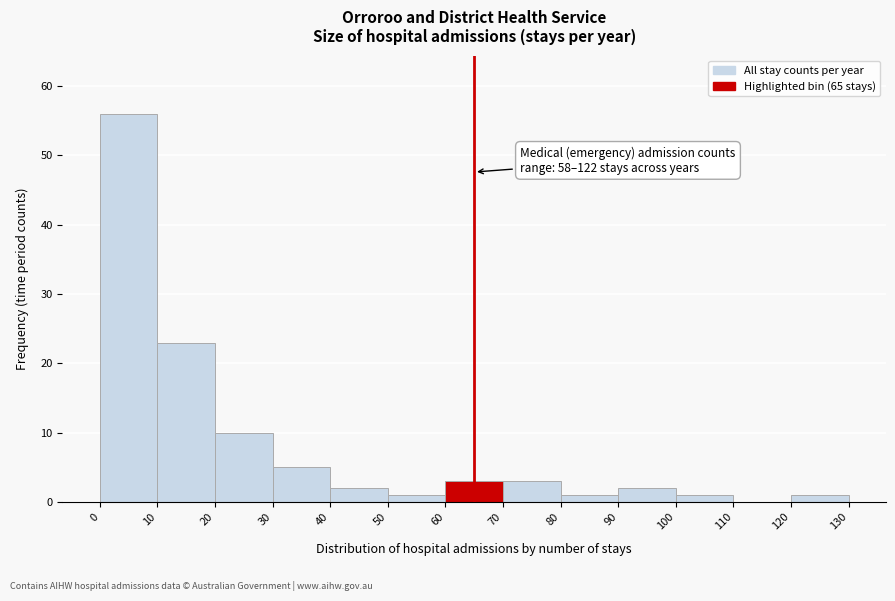

Over which range of the x-axis is the bar tallest?

0 to 10